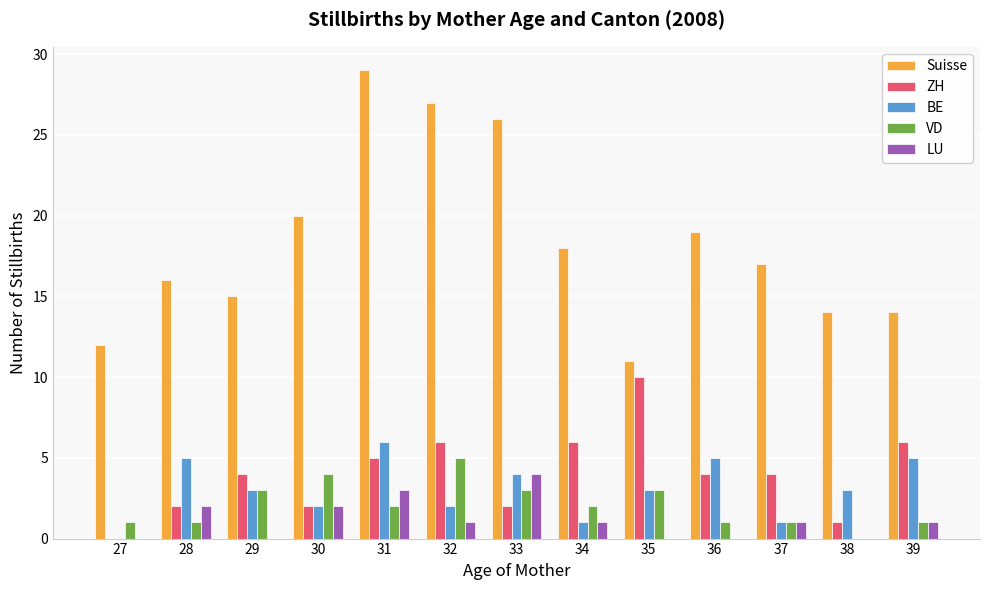

The value of VD at 35 is 3. True or false?

True